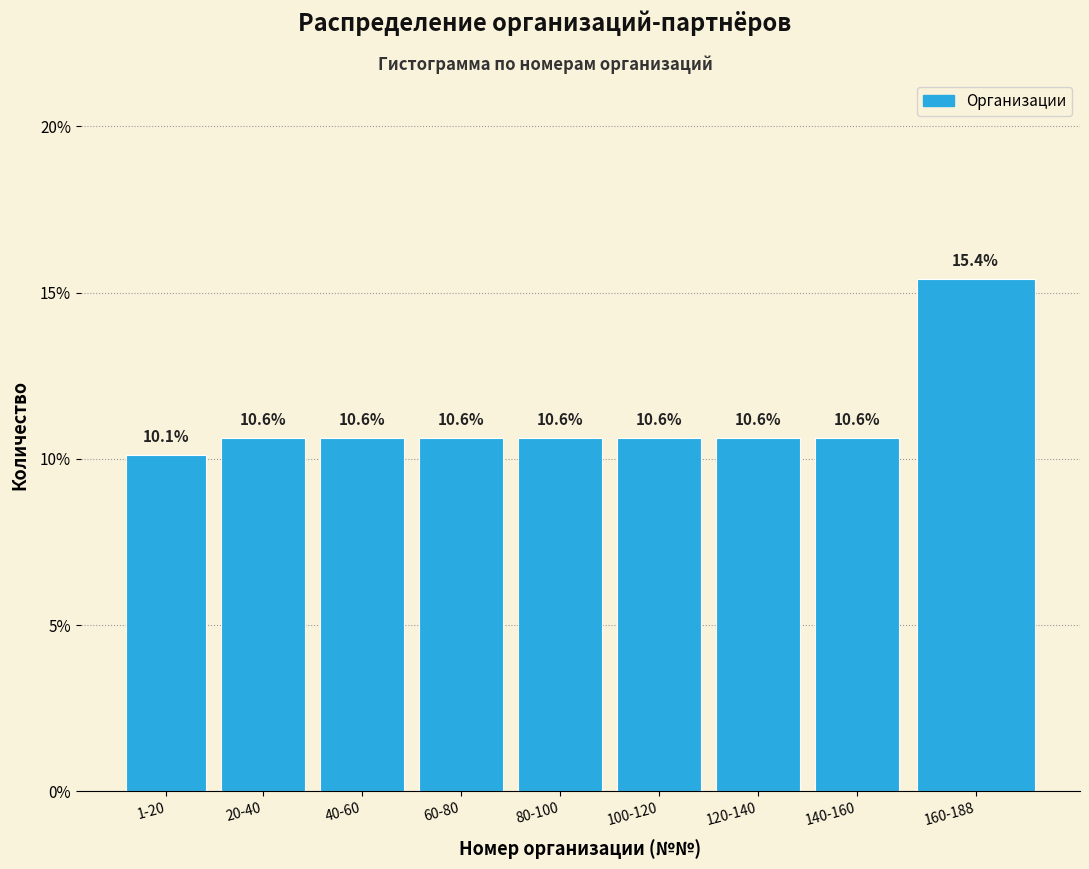

Reading left to right, list all the values displayed in this chart.

1-20=10.1	20-40=10.6	40-60=10.6	60-80=10.6	80-100=10.6	100-120=10.6	120-140=10.6	140-160=10.6	160-188=15.4